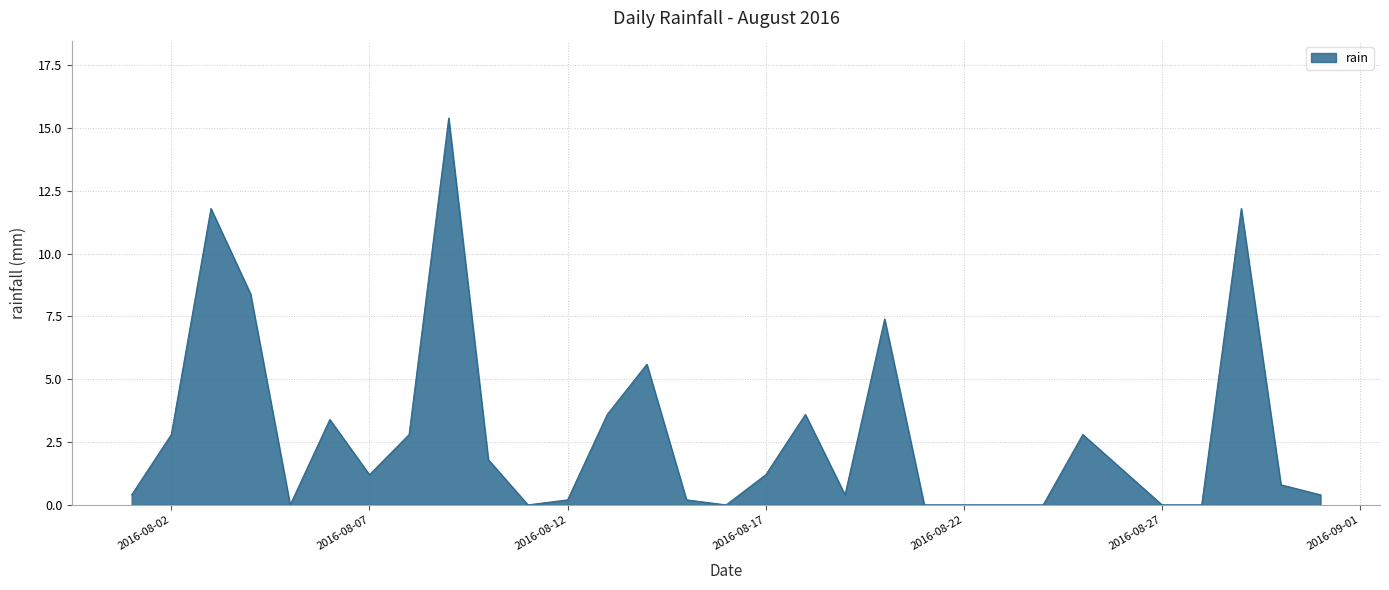

Which label corresponds to the largest value in the chart?

2016-08-09